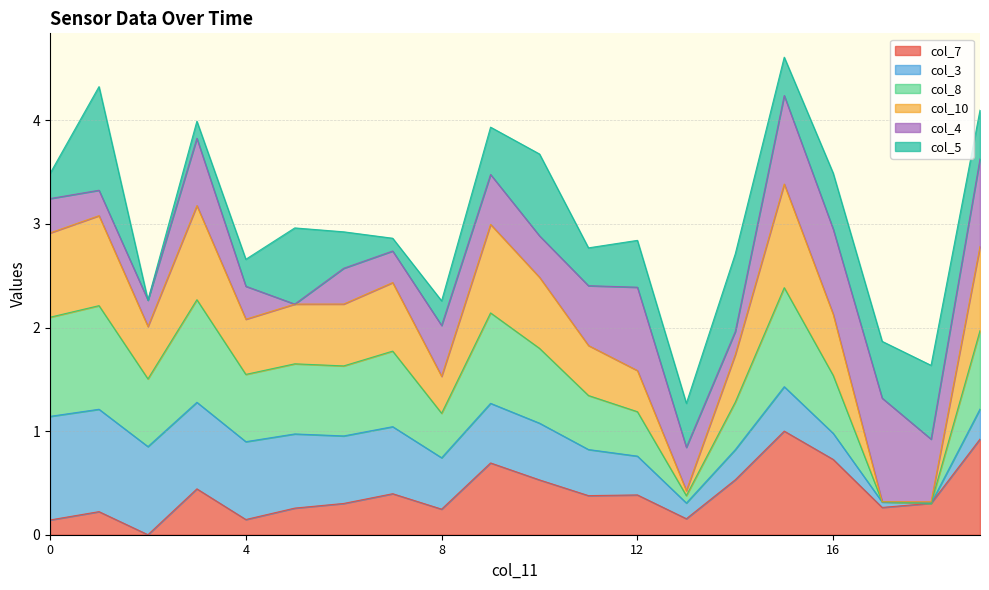

Which series changed the most between 12.6 and 12.6?

col_10